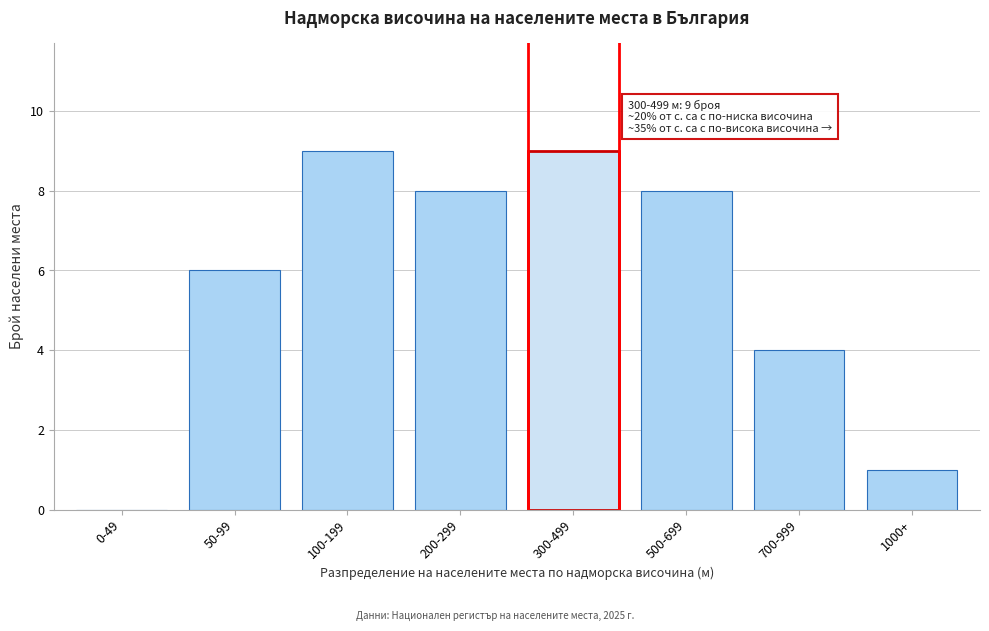

Reading right to left, list all the values displayed in this chart.

1000+=1	700-999=4	500-699=8	300-499=9	200-299=8	100-199=9	50-99=6	0-49=0